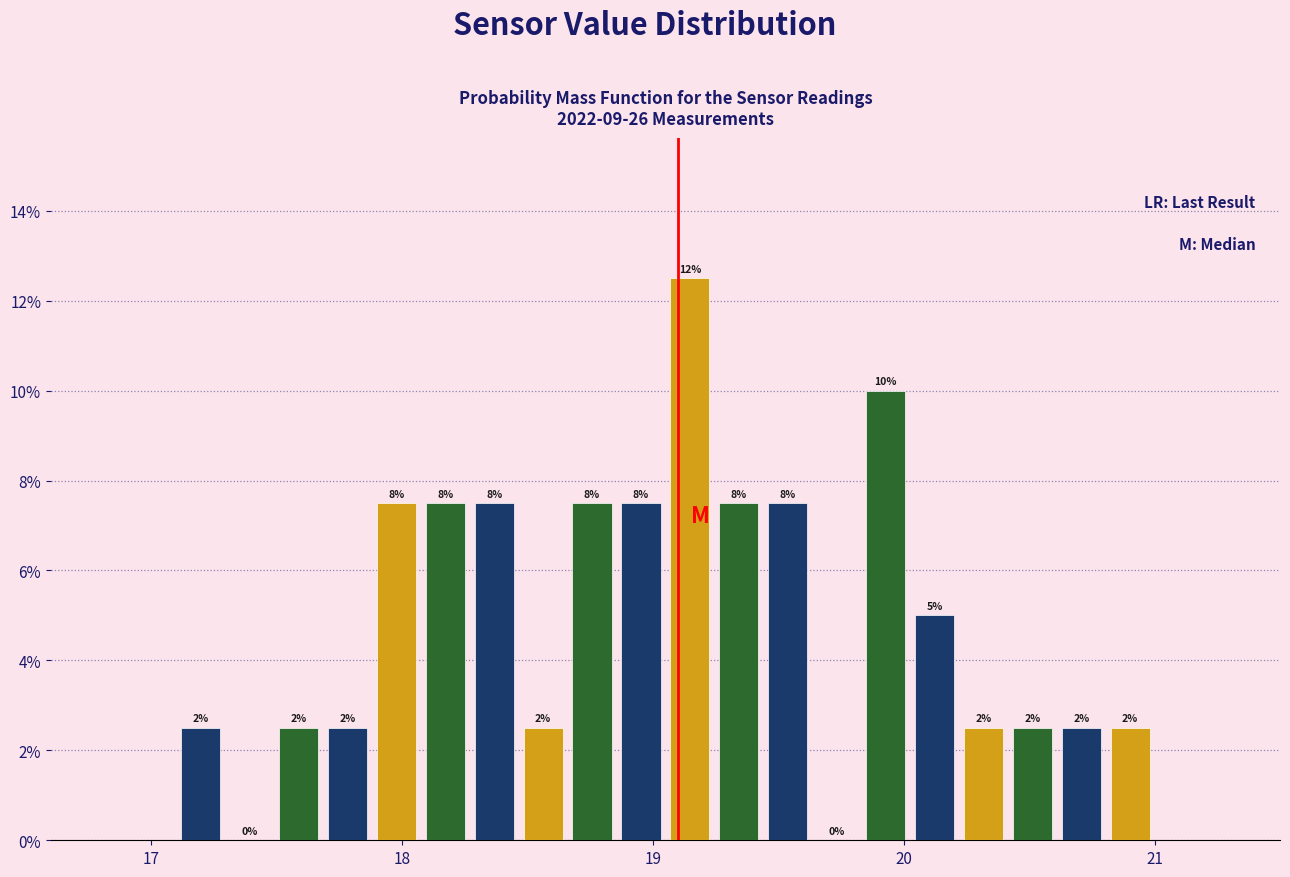

Read against the x-axis, roughly where is the centre of the tallest bar?

19.1